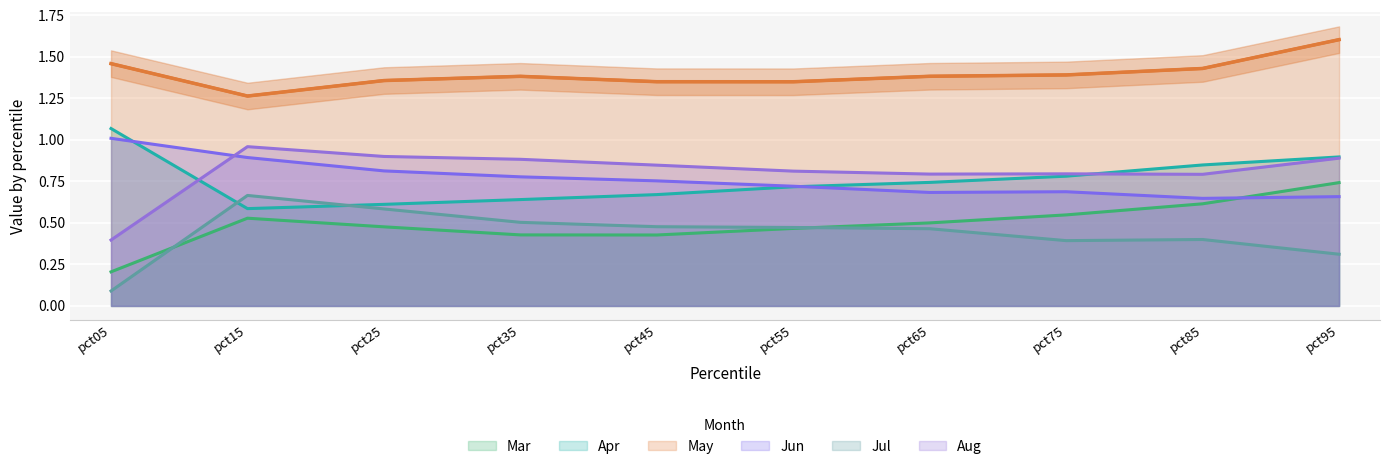

Which series has the largest total across all categories?

May